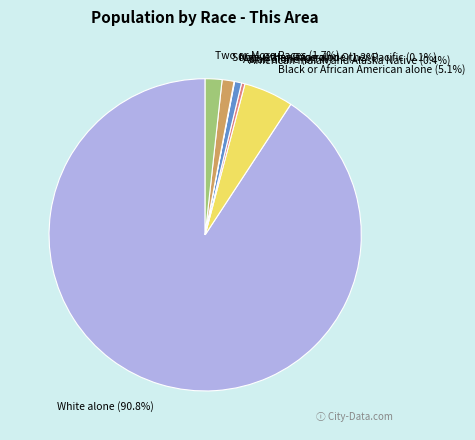

What is the ratio of the value at American Indian and Alaska Native (0.4%) to the value at Asian alone (0.7%)?

0.5